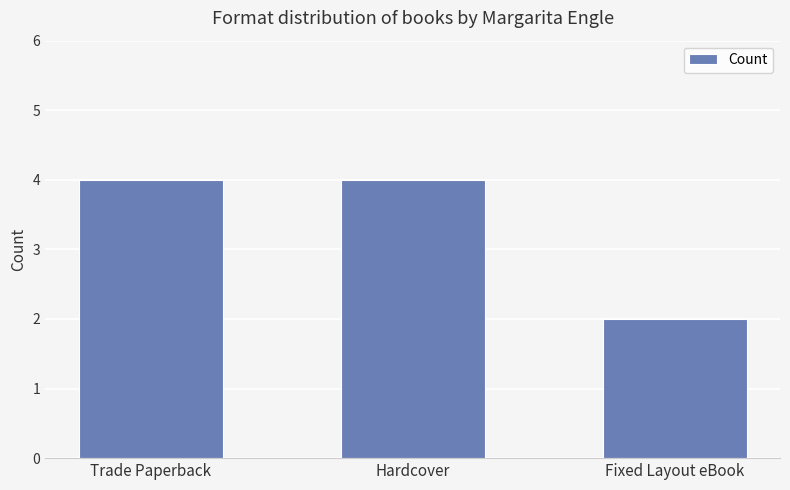

What is the sum of all values?

10